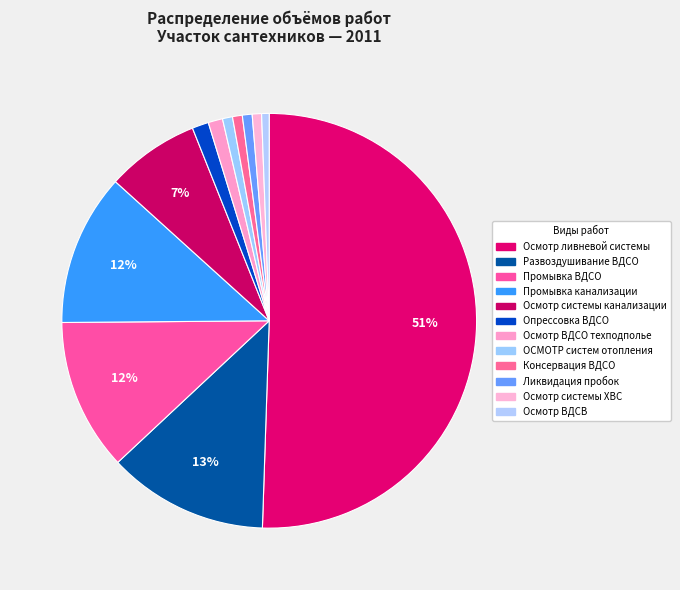

How many segments does this pie chart have?

12